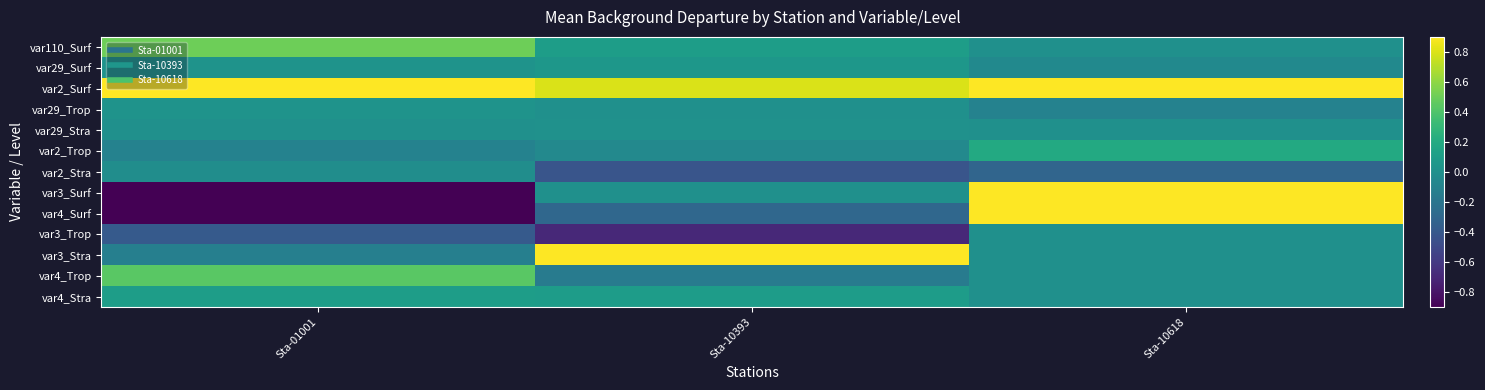

At how many categories does at least one series exceed 0?

3